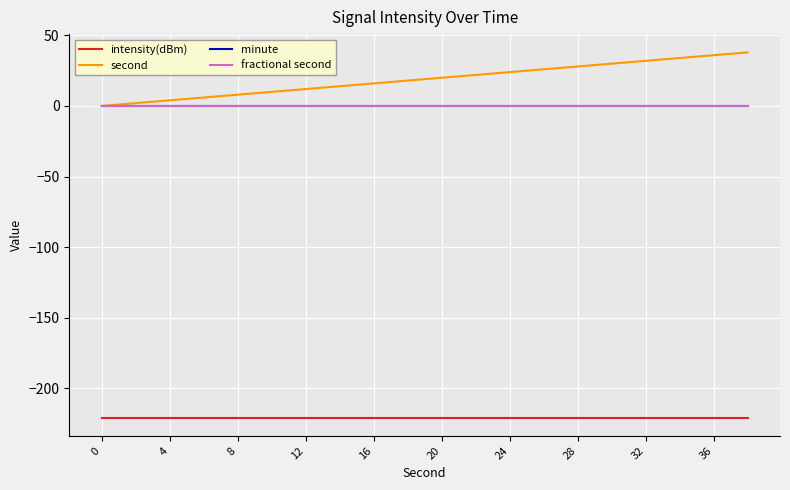

True or false: minute has more than 2 points higher than both neighbors.

False